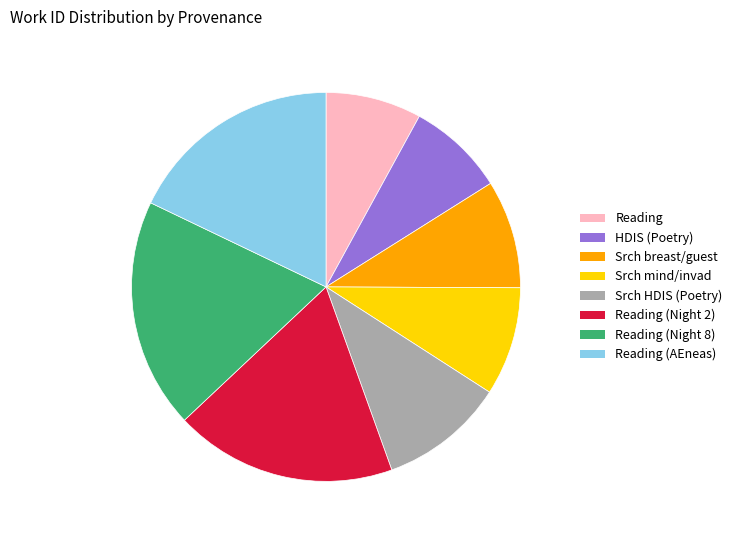

Is there any slice that represents more than half of the pie?

No